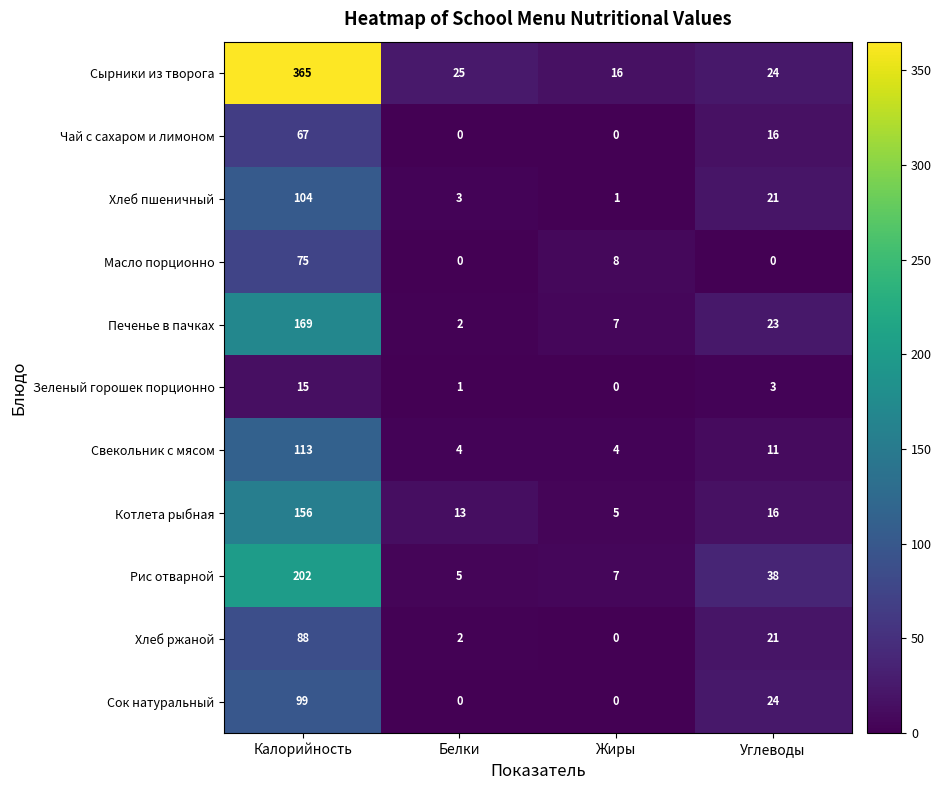

What is the difference between the highest and lowest values at Углеводы?

38